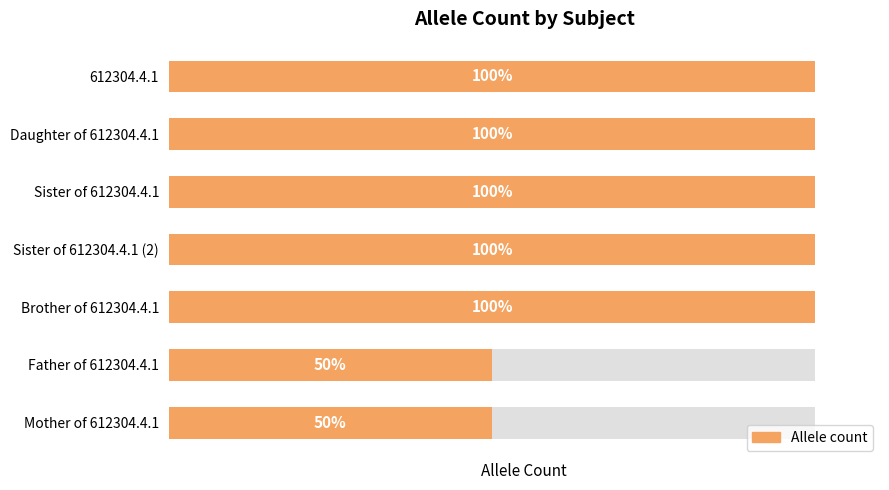

Rank the categories by value from lowest to highest.

Father of 612304.4.1, Mother of 612304.4.1, 612304.4.1, Daughter of 612304.4.1, Sister of 612304.4.1, Sister of 612304.4.1 (2), Brother of 612304.4.1